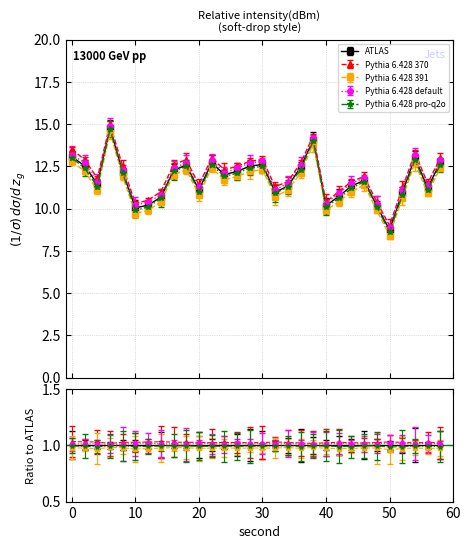

Reading left to right, extract all data points from this chart.

ATLAS: 0=13.1	2=12.5	4=11.5	6=14.8	8=12.2	10=10.0	12=10.2	14=10.7	16=12.3	18=12.6	20=11.1	22=12.7	24=12.0	26=12.2	28=12.5	30=12.6	32=11.0	34=11.3	36=12.4	38=14.1	40=10.2	42=10.7	44=11.3	46=11.7	48=10.2	50=8.7	52=10.9	54=13.0	56=11.2	58=12.7
Pythia 6.428 370: 0=13.5	2=12.9	4=11.8	6=15.0	8=12.5	10=10.3	12=10.5	14=11.0	16=12.6	18=12.9	20=11.4	22=13.0	24=12.3	26=12.5	28=12.8	30=12.9	32=11.3	34=11.6	36=12.7	38=14.3	40=10.4	42=11.0	44=11.6	46=11.9	48=10.4	50=9.0	52=11.2	54=13.3	56=11.5	58=13.0
Pythia 6.428 391: 0=12.8	2=12.2	4=11.1	6=14.5	8=11.9	10=9.7	12=9.9	14=10.4	16=12.0	18=12.3	20=10.8	22=12.4	24=11.7	26=11.9	28=12.2	30=12.3	32=10.7	34=11.1	36=12.1	38=13.8	40=9.9	42=10.4	44=11.0	46=11.4	48=9.9	50=8.4	52=10.6	54=12.7	56=10.9	58=12.4
Pythia 6.428 default: 0=13.2	2=12.7	4=11.6	6=14.9	8=12.3	10=10.2	12=10.4	14=10.8	16=12.4	18=12.7	20=11.3	22=12.9	24=12.1	26=12.4	28=12.7	30=12.8	32=11.1	34=11.5	36=12.6	38=14.2	40=10.3	42=10.9	44=11.5	46=11.8	48=10.3	50=8.9	52=11.1	54=13.2	56=11.4	58=12.9
Pythia 6.428 pro-q2o: 0=13.0	2=12.4	4=11.3	6=14.7	8=12.1	10=9.9	12=10.1	14=10.6	16=12.2	18=12.5	20=11.0	22=12.6	24=11.9	26=12.1	28=12.4	30=12.5	32=10.9	34=11.3	36=12.3	38=14.0	40=10.1	42=10.6	44=11.2	46=11.6	48=10.1	50=8.6	52=10.8	54=12.9	56=11.1	58=12.6